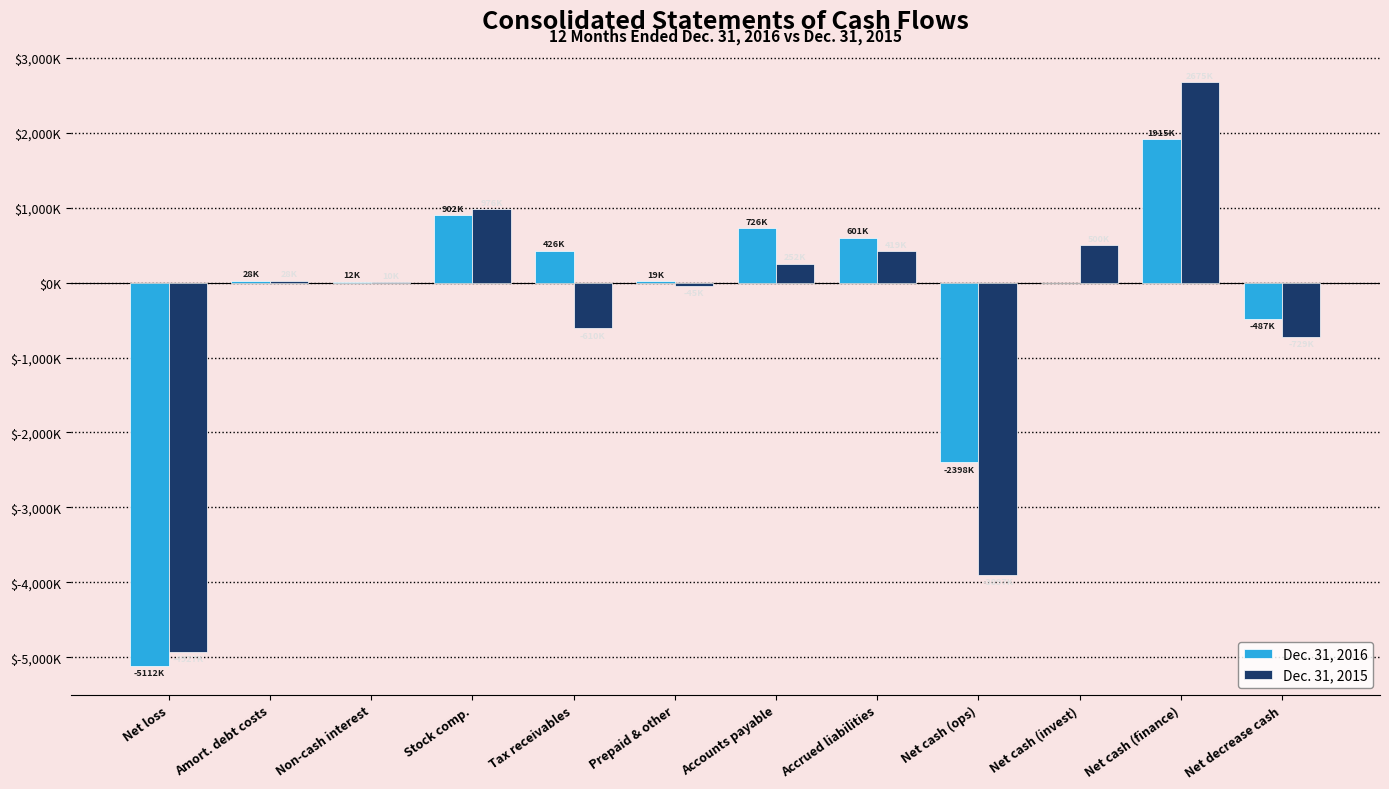

What are all the series names shown in the legend?

Dec. 31, 2016, Dec. 31, 2015